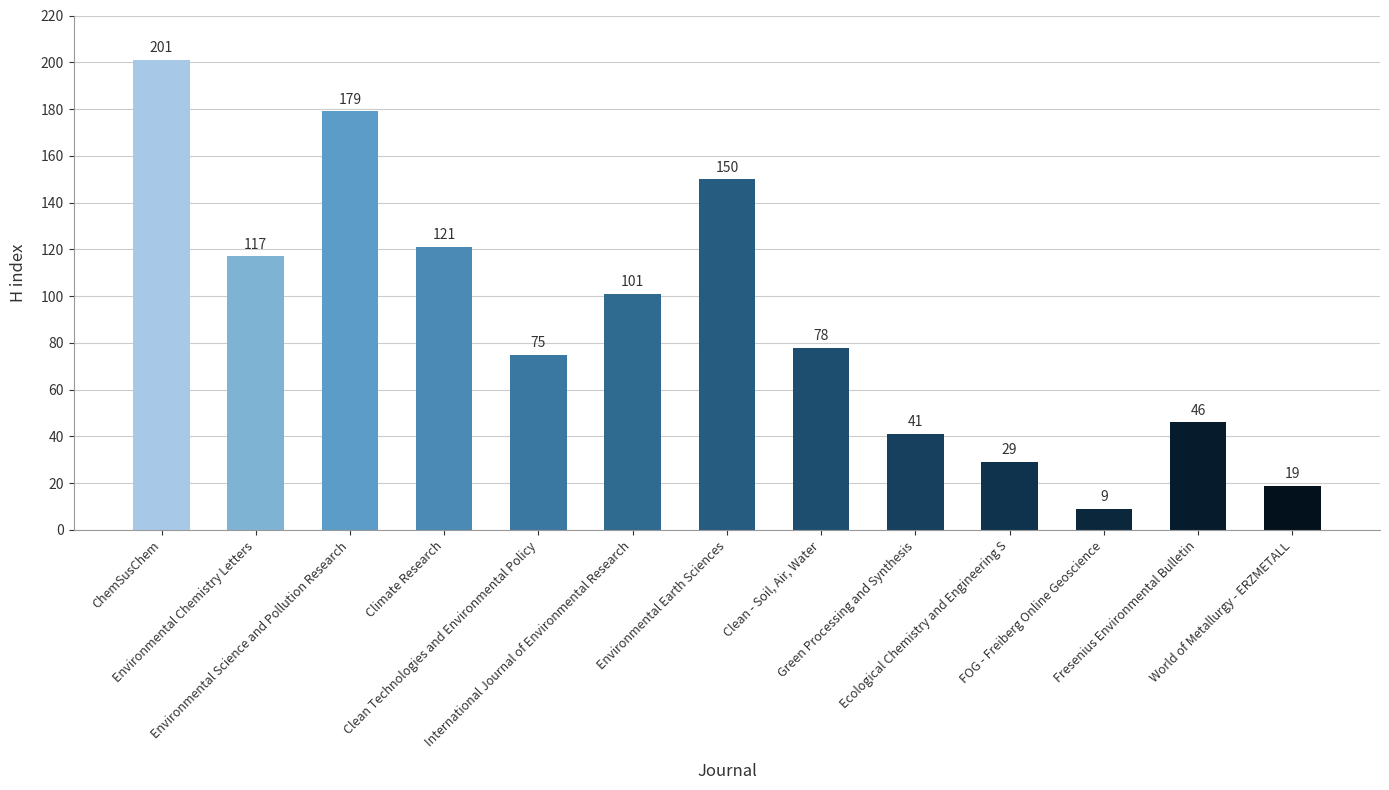

The value at World of Metallurgy - ERZMETALL is 19. True or false?

True